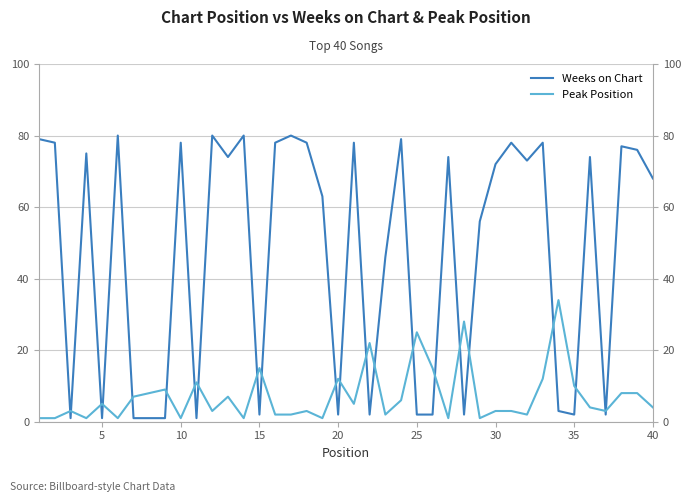

True or false: Peak Position has more than 2 points higher than both neighbors.

True